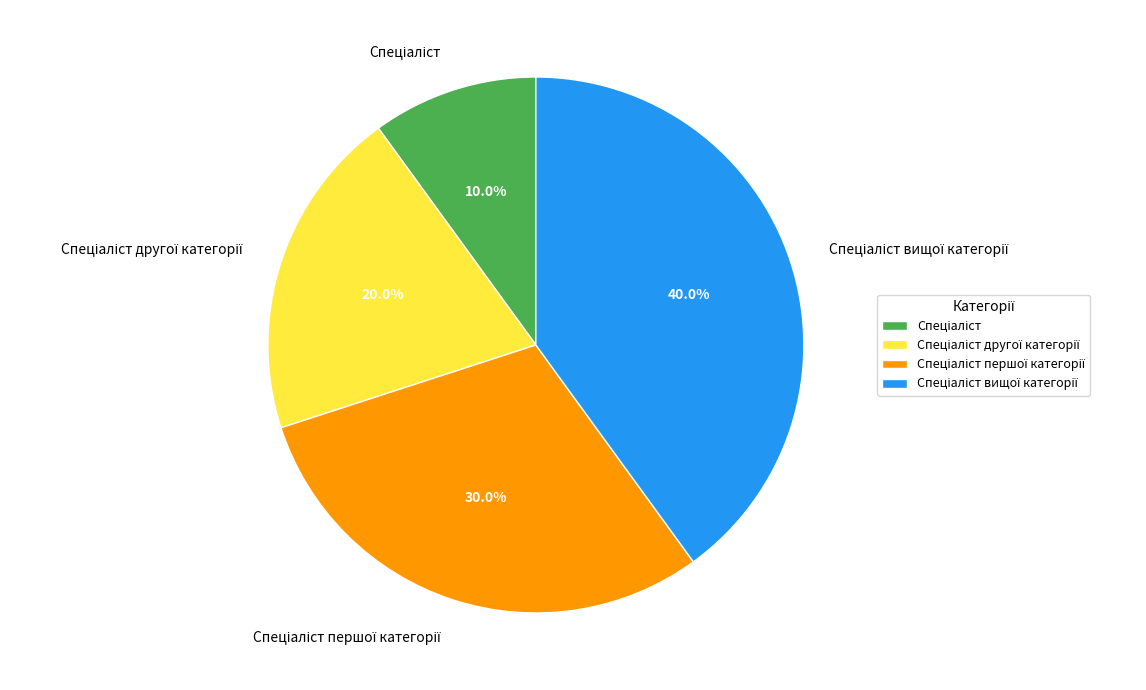

Is there a majority slice in this chart?

No